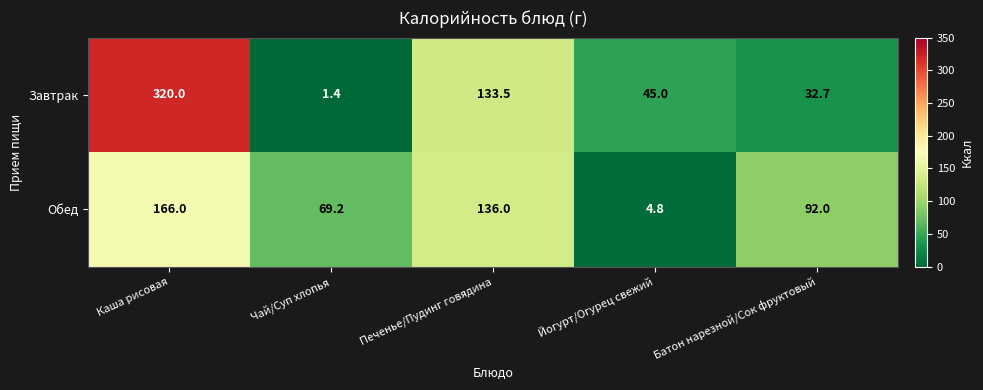

True or false: Обед has a value of 161.0 at Батон нарезной/Сок фруктовый.

False